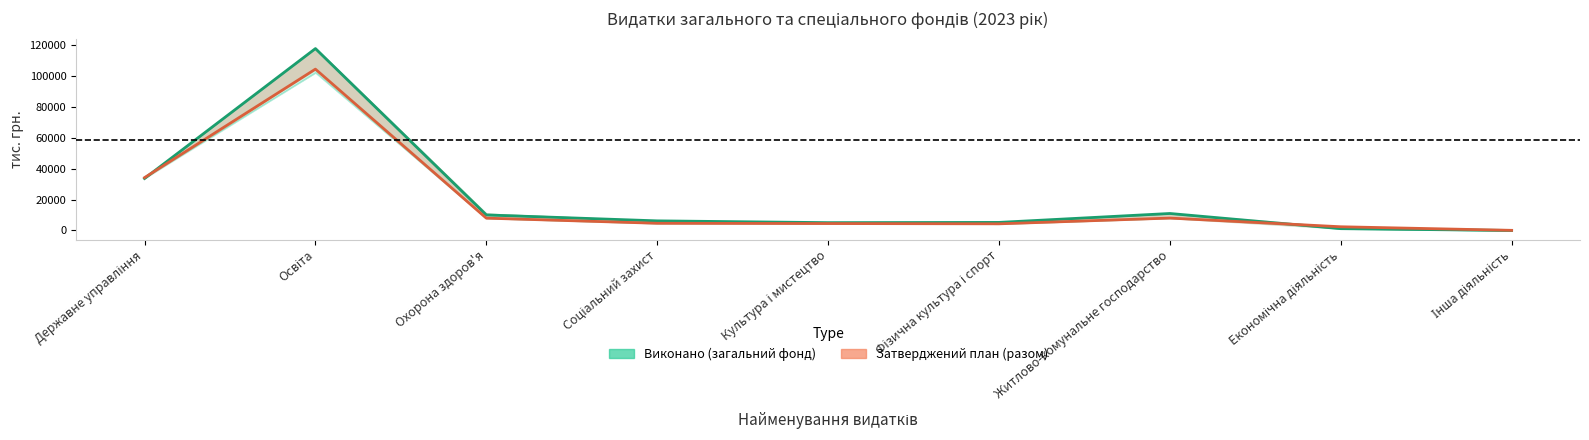

What is the label of the 6th point from the left?

Фізична культура і спорт